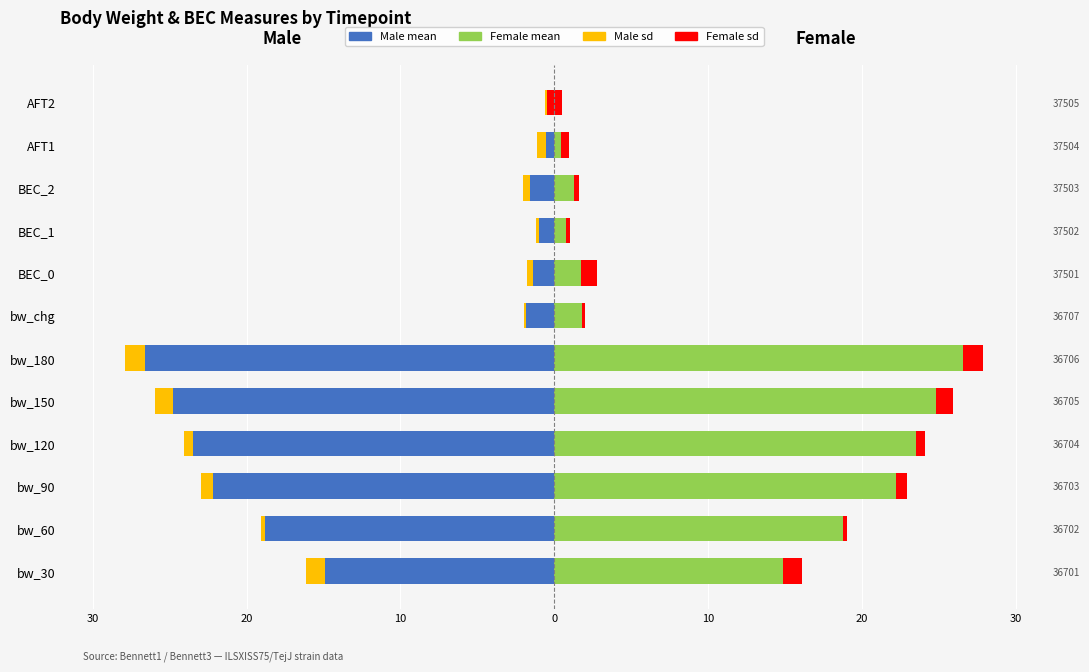

The Female sd series shows 0.8 at bw_180. True or false?

False